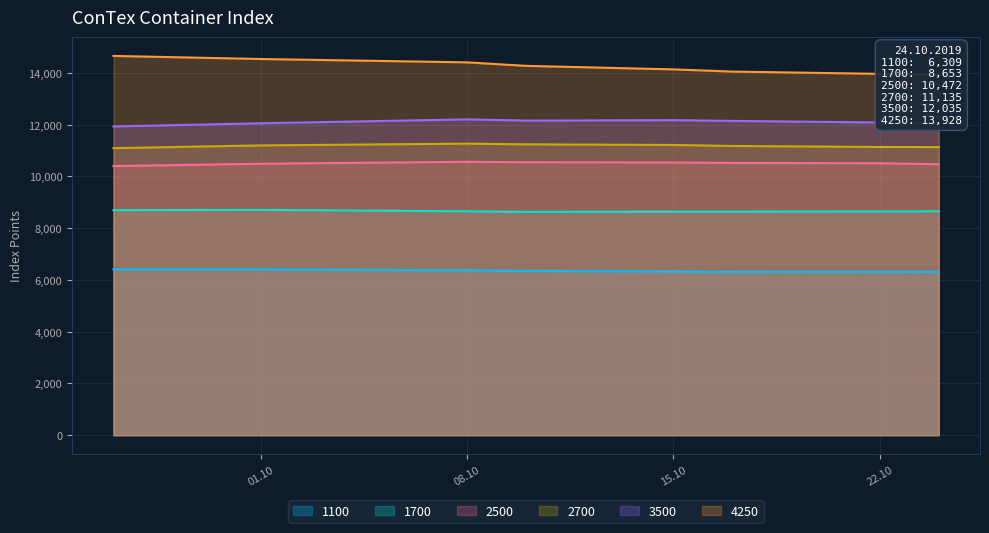

Is the value of 3500 at 08.10 greater than the value of 2700 at 15.10?

Yes